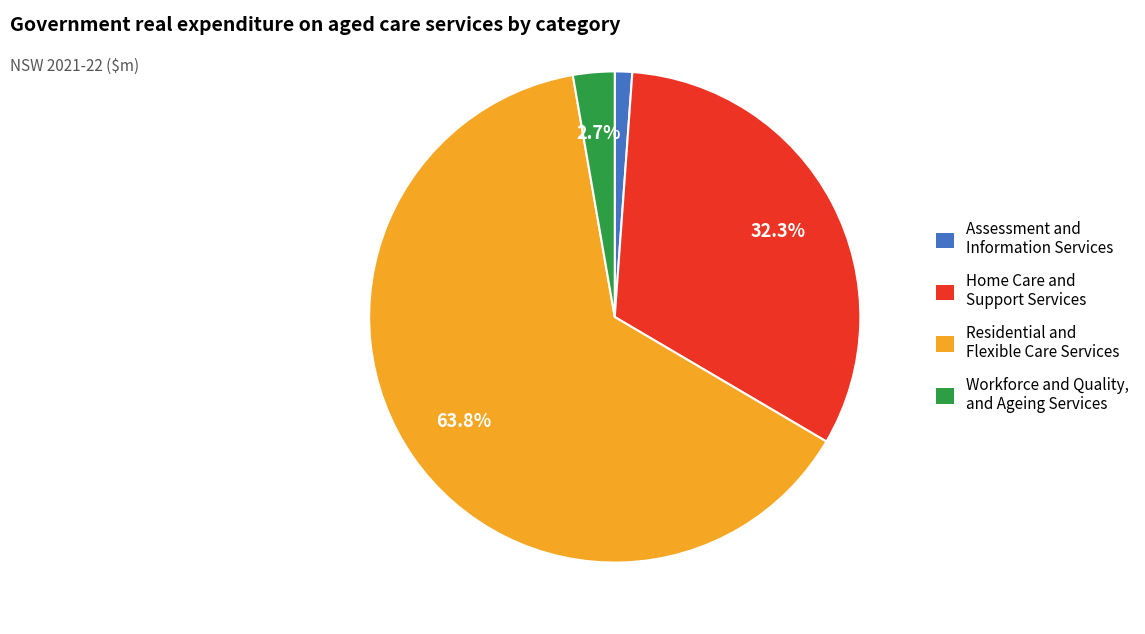

Between Assessment and Information Services and Workforce and Quality, and Ageing Services, which is larger?

Workforce and Quality, and Ageing Services